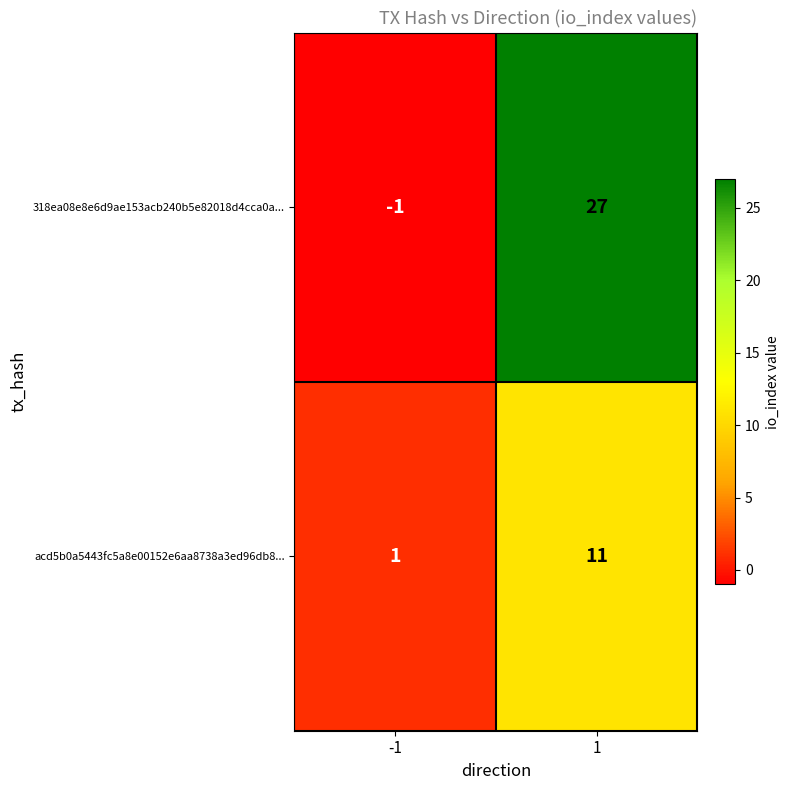

Reading right to left, extract all data points from this chart.

318ea08e8e6d9ae153acb240b5e82018d4cca0a...: 27	-1
acd5b0a5443fc5a8e00152e6aa8738a3ed96db8...: 11	1